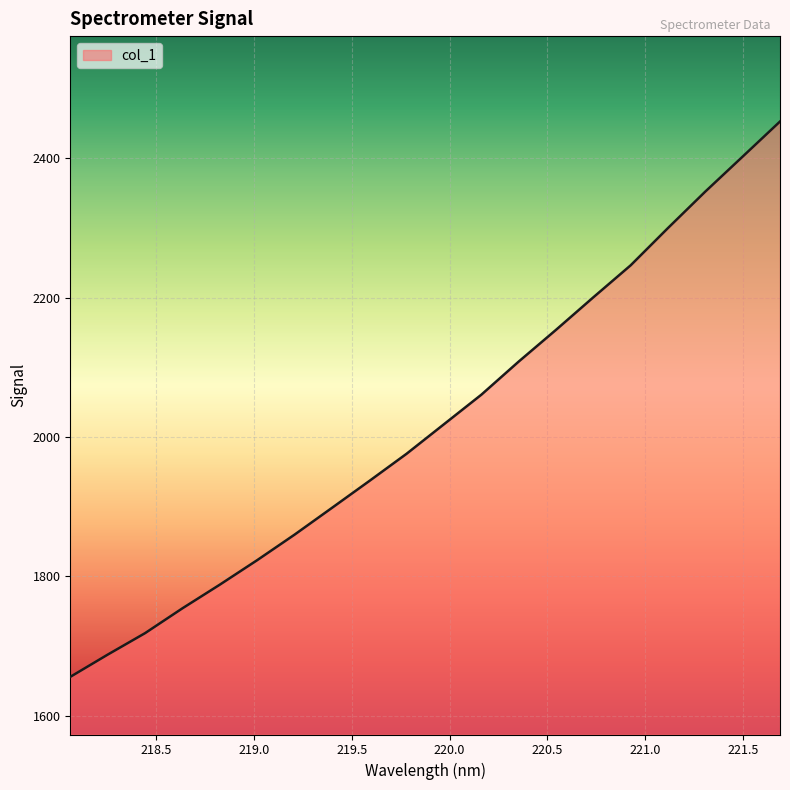

How many lines are shown in the chart?

1